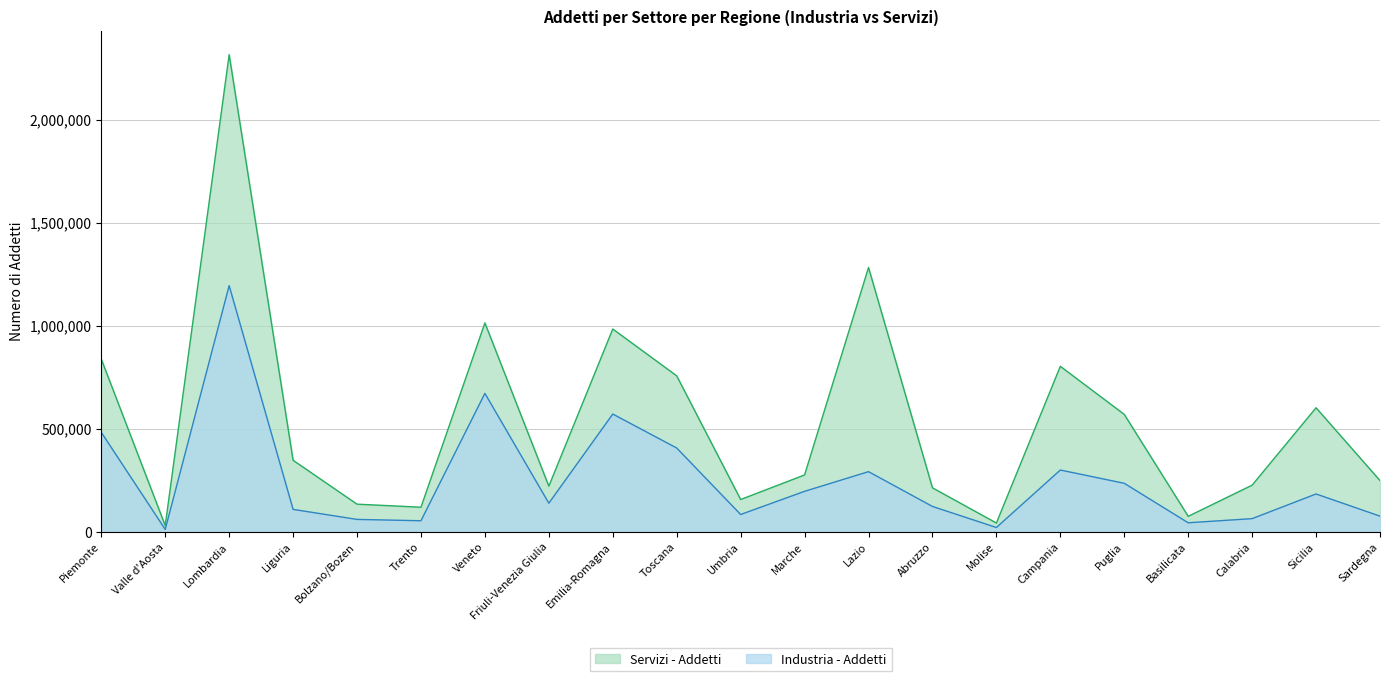

Which category has the lowest value in the Industria - Addetti series?

Valle d'Aosta